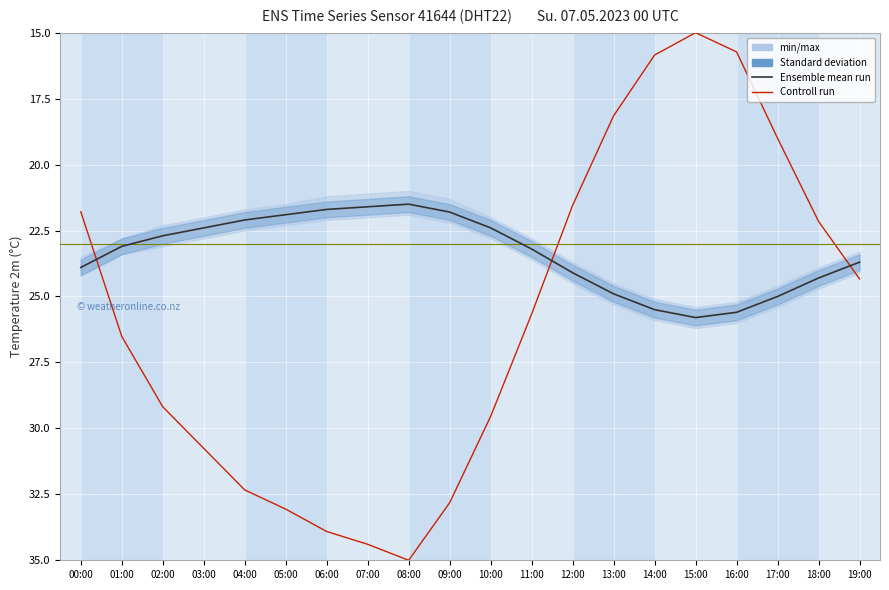

What is the maximum value for Ensemble mean run?

25.8